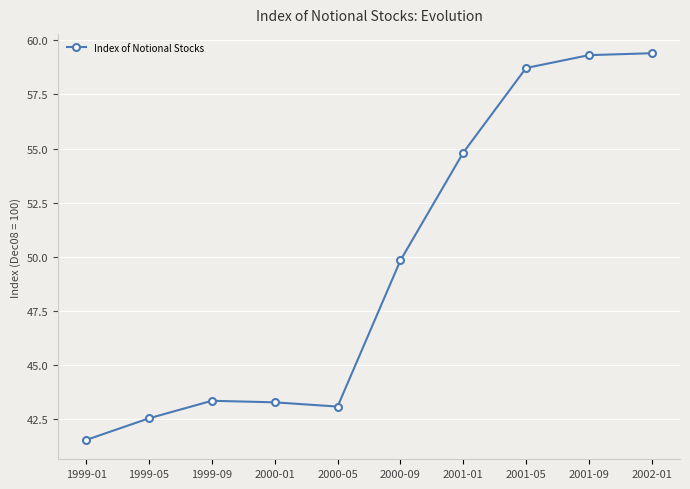

What is the sum of all values?

495.8